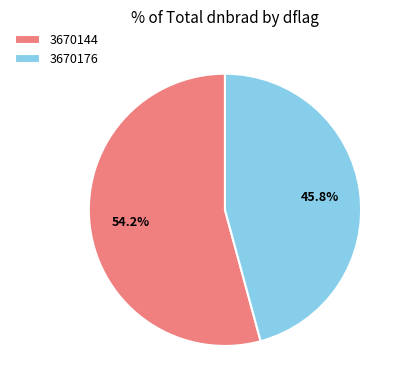

Is there a majority slice in this chart?

Yes